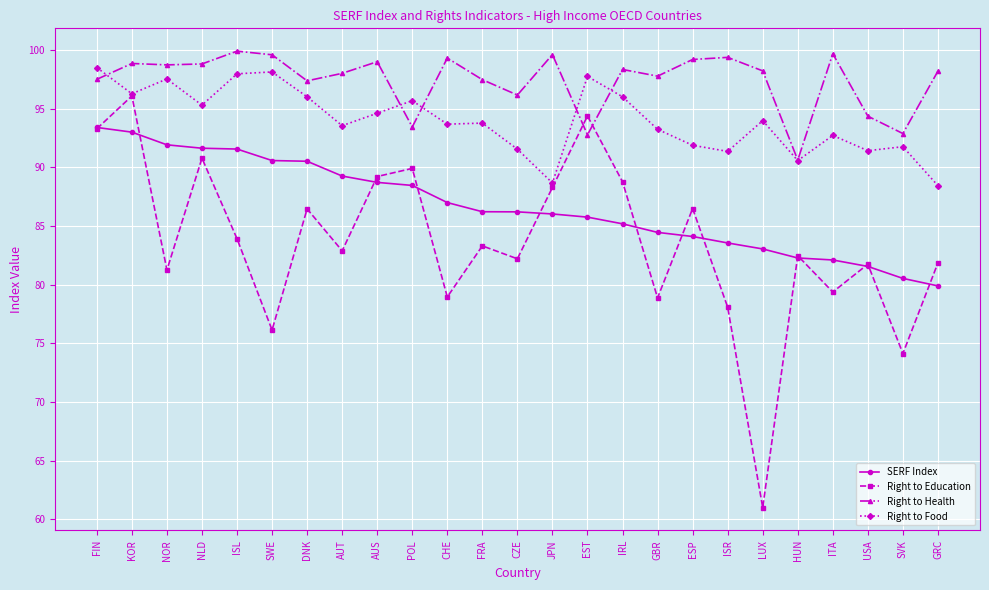

What is the minimum value for Right to Education?

61.0